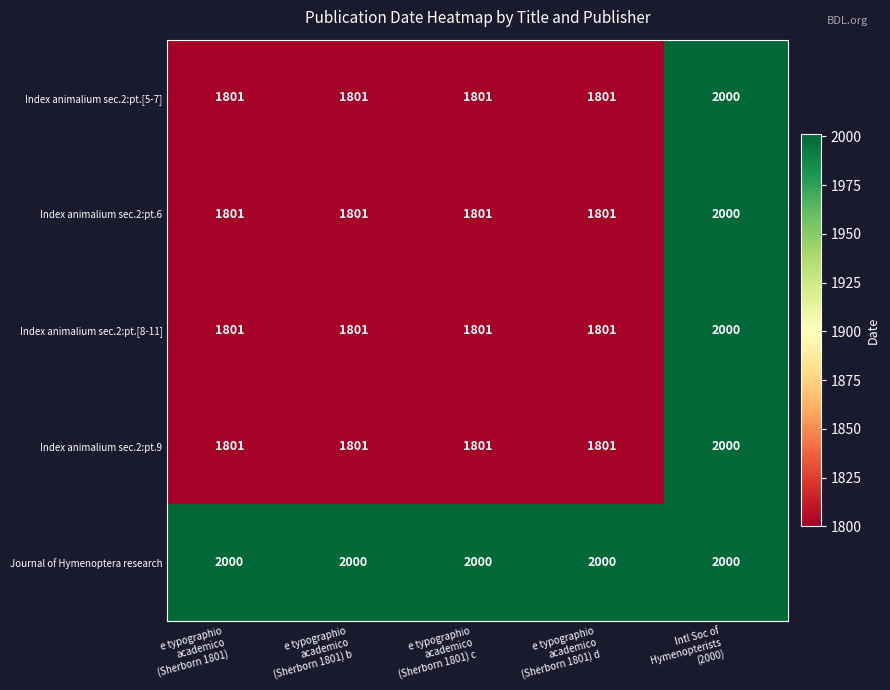

At how many categories does at least one series exceed 1993?

5